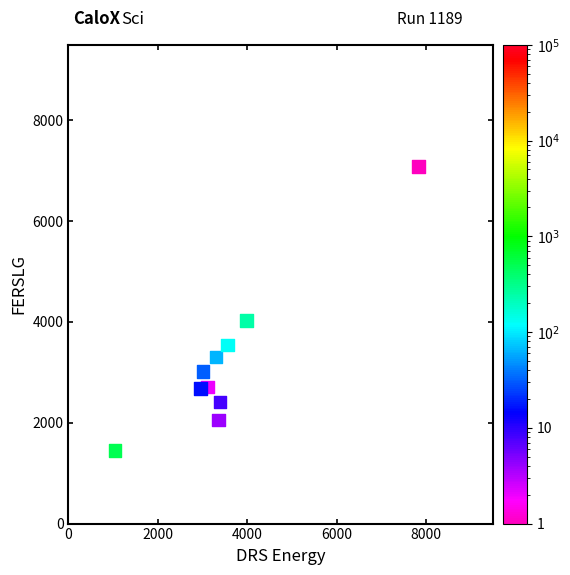

What Y value in the scatter plot is closest to 4266?

4027.9